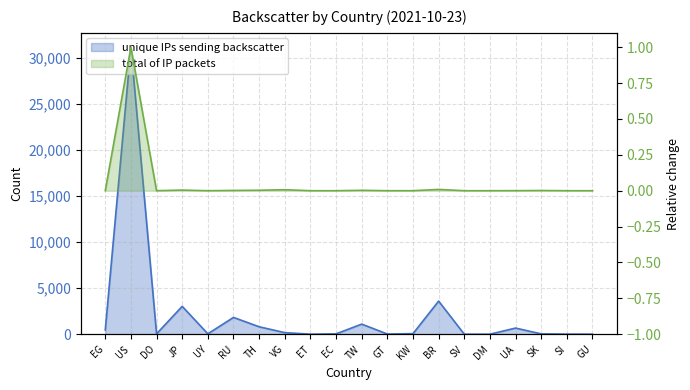

True or false: total of IP packets has a value of 0.0 at SI.

True